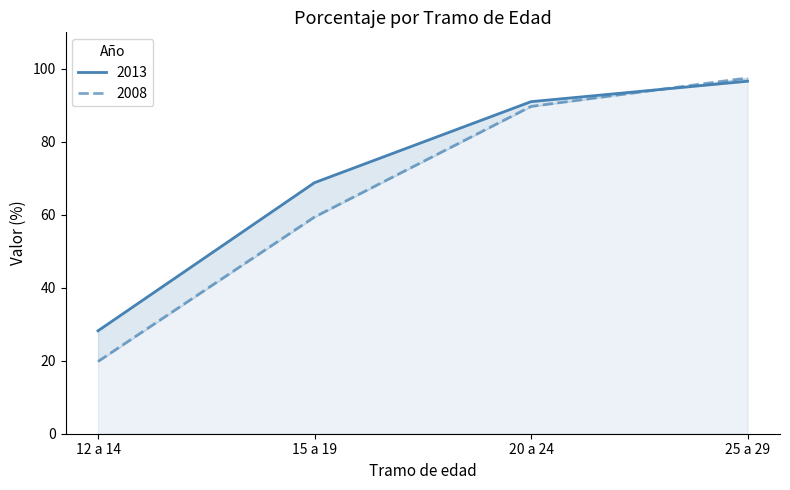

The value of 2013 at 12 a 14 is 44.0. True or false?

False